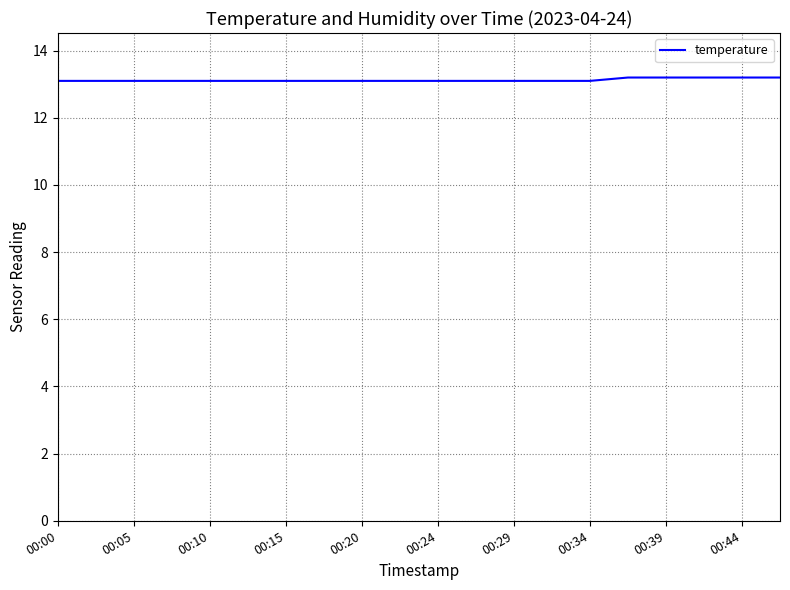

What is the maximum value shown in the chart?

13.2